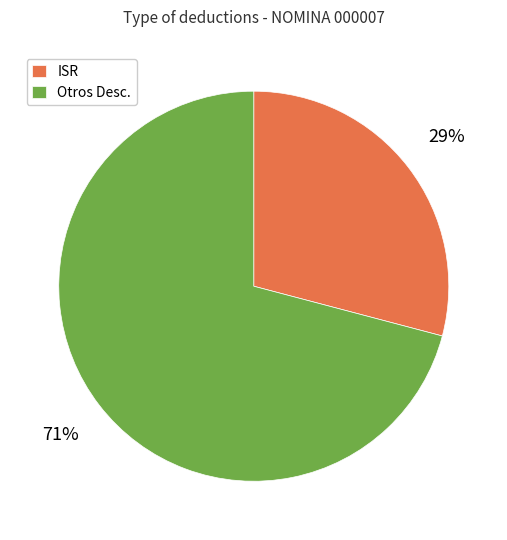

Rank the categories by value from lowest to highest.

ISR, Otros Desc.